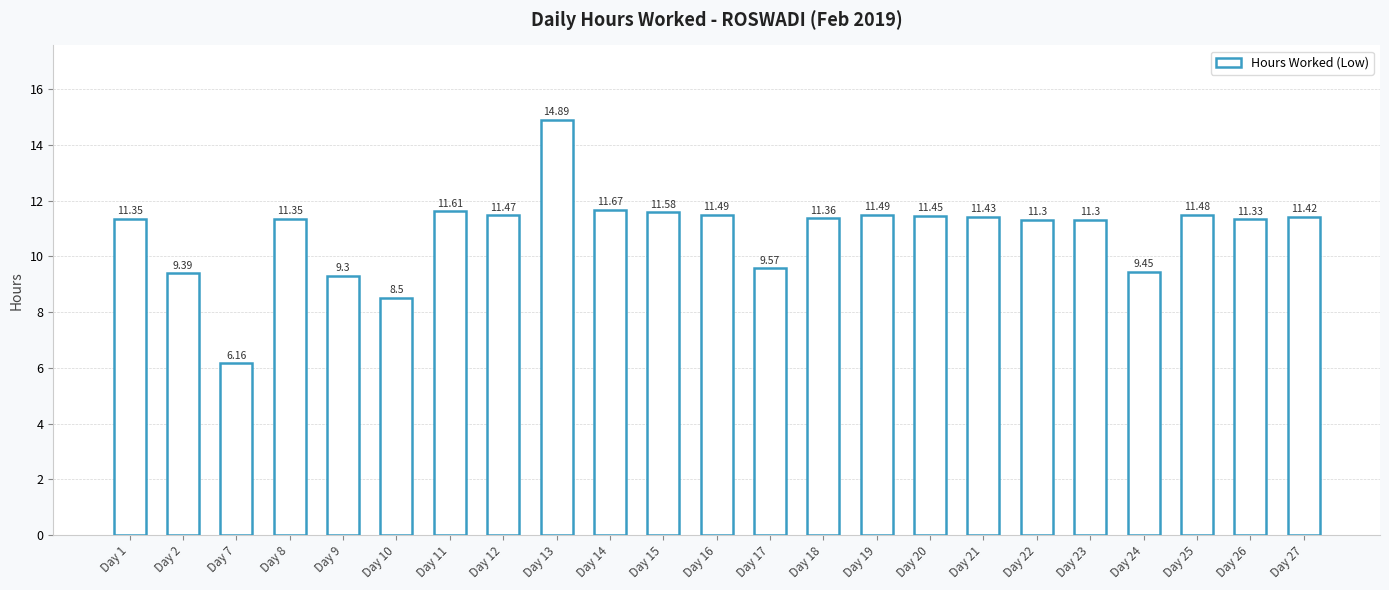

What is the change in value from Day 8 to Day 13?

+3.5